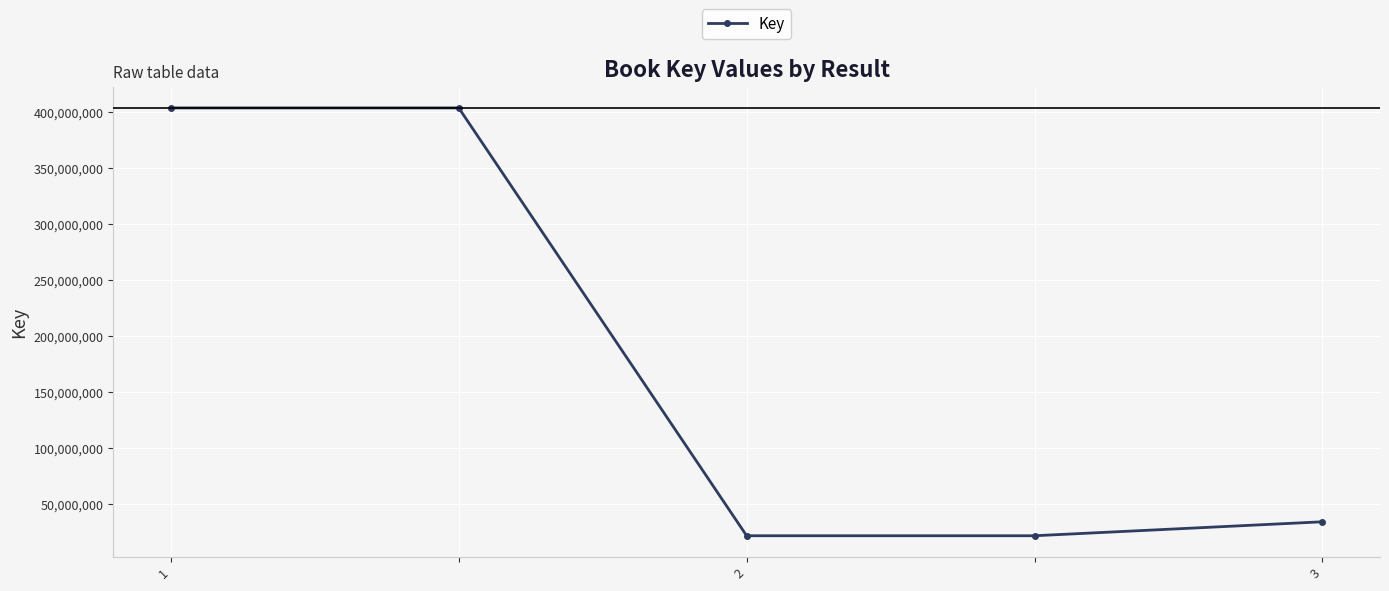

Reading left to right, extract all data points from this chart.

403865879	403865879	21561587	21561587	34033543